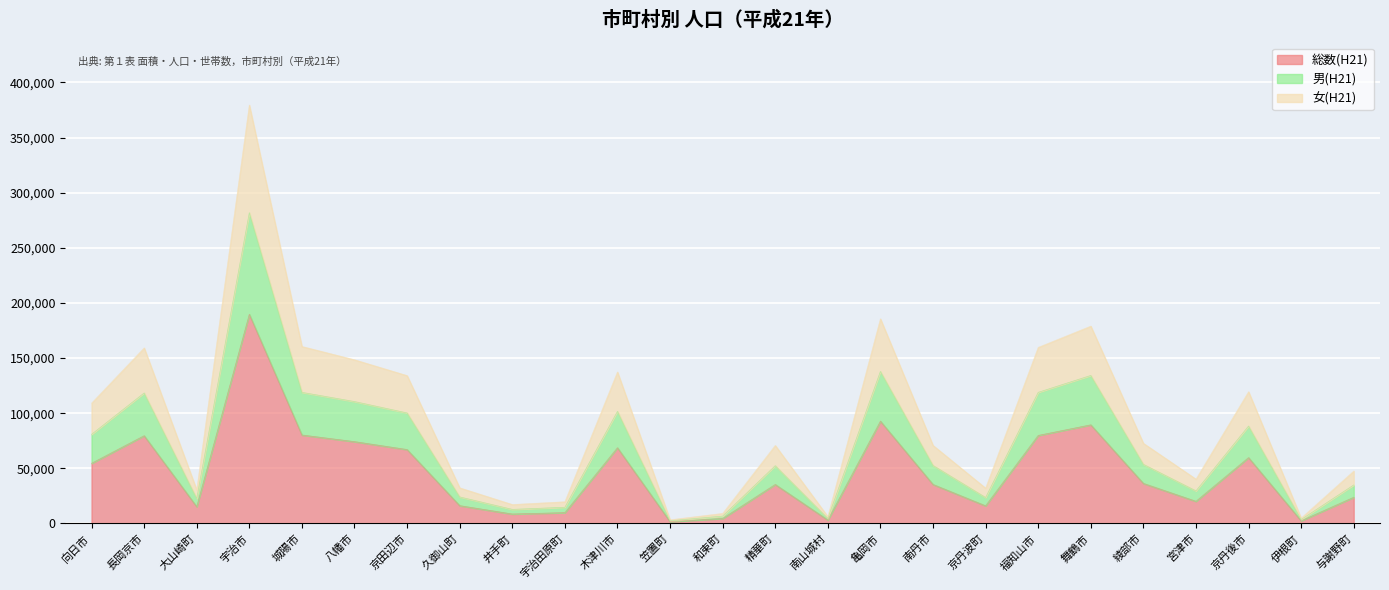

Is it true that 男(H21) equals 198537 at 舞鶴市?

False